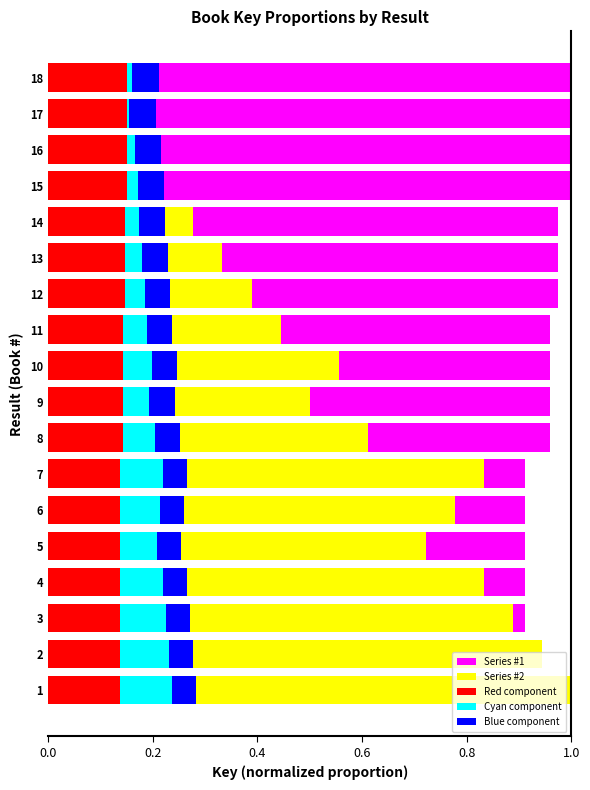

How many bars are there in total?

90